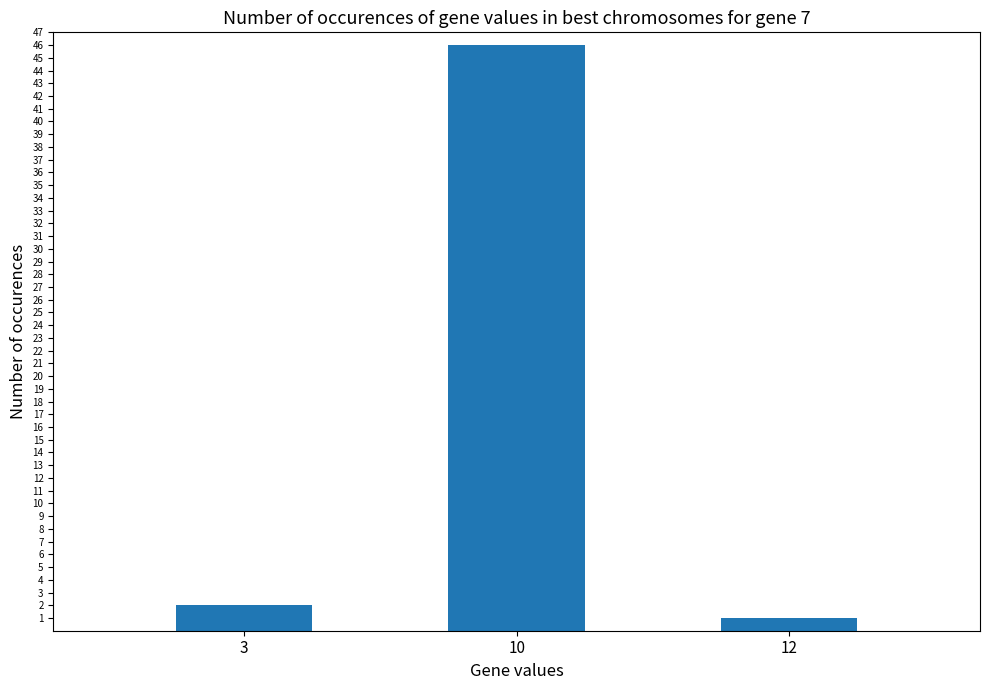

Does the chart contain stacked bars?

No